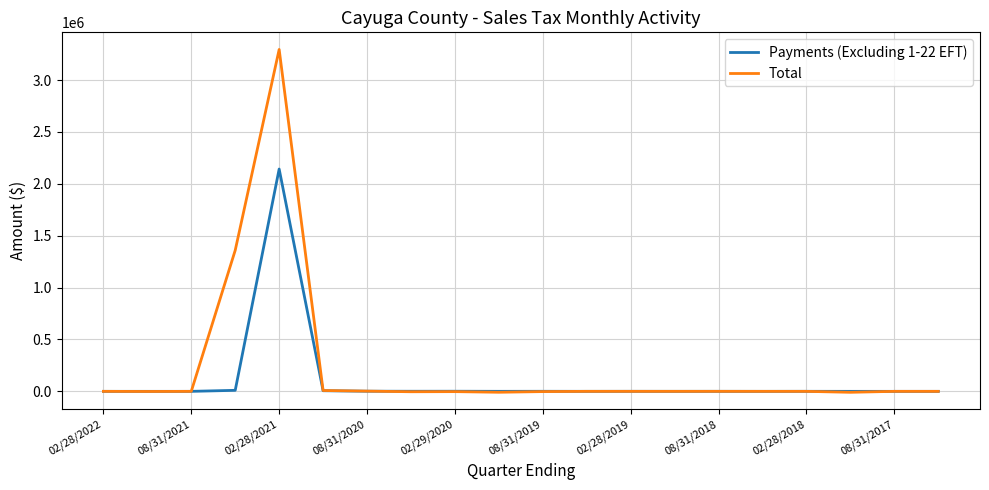

What is the greatest value displayed?

3295085.4